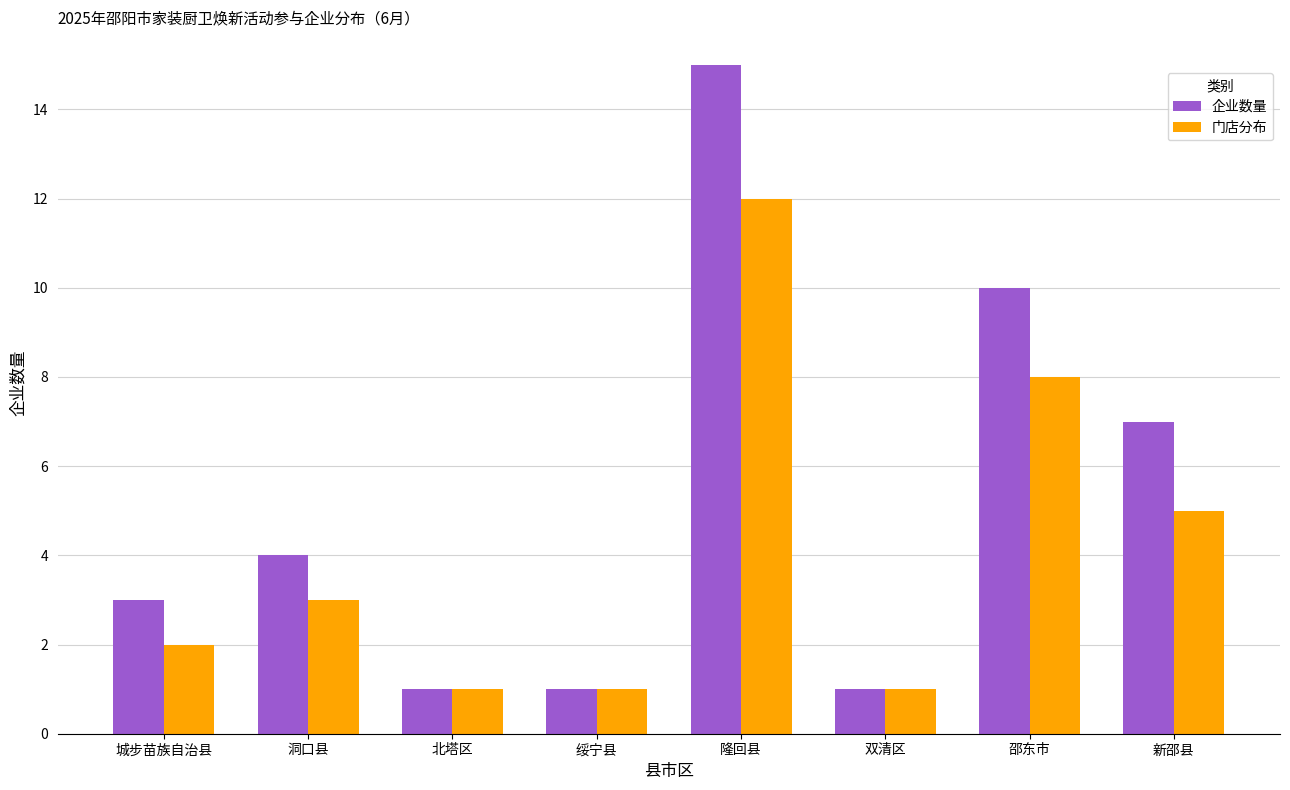

Read the 企业数量 value at 北塔区.

1